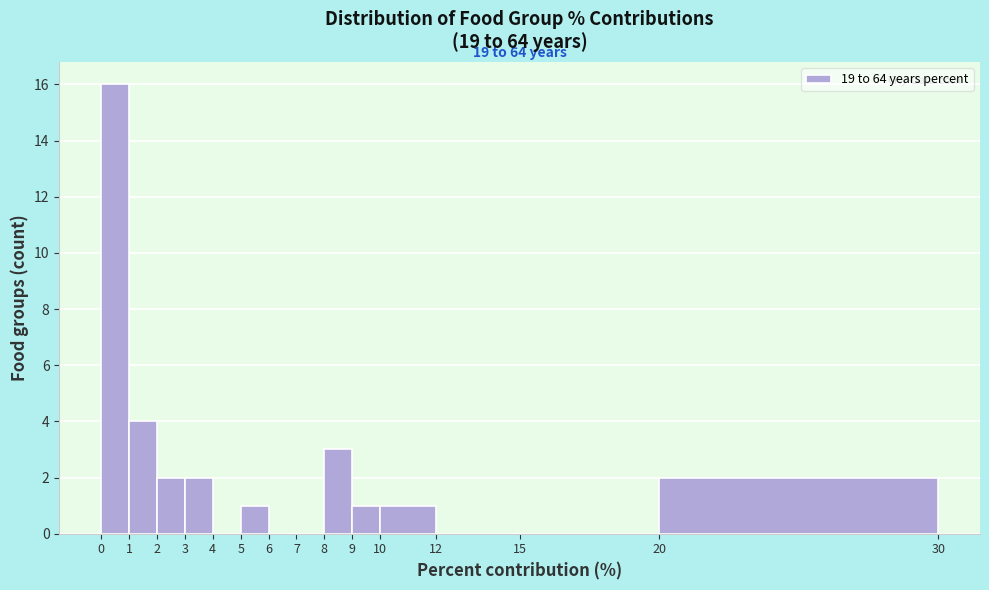

Over which range of the x-axis is the bar tallest?

0 to 1